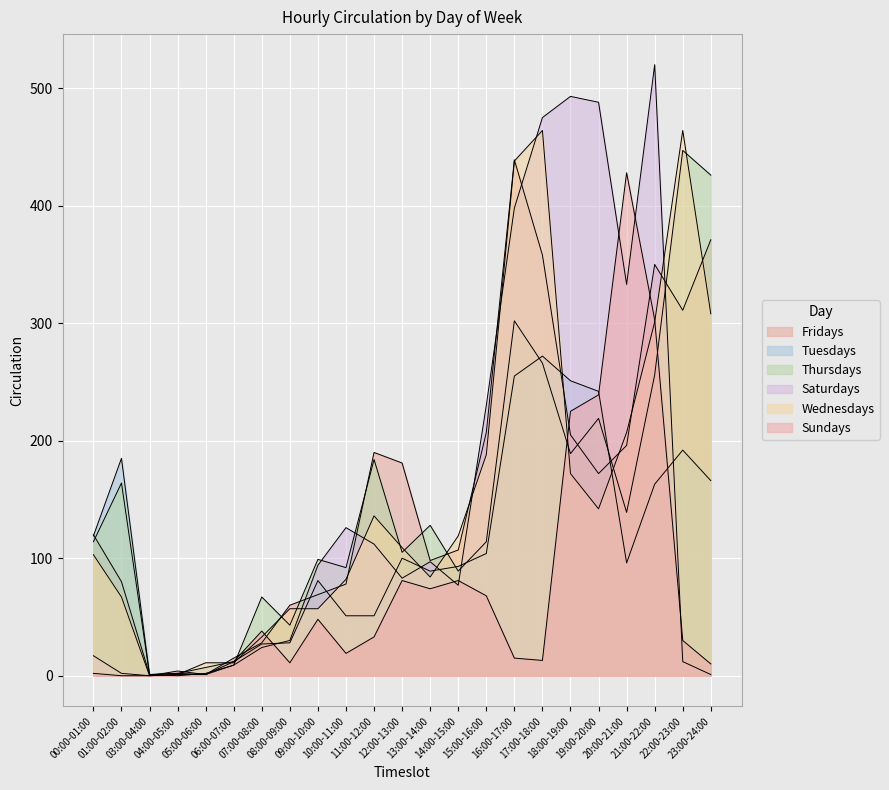

Which category has the highest value in the Thursdays series?

22:00-23:00